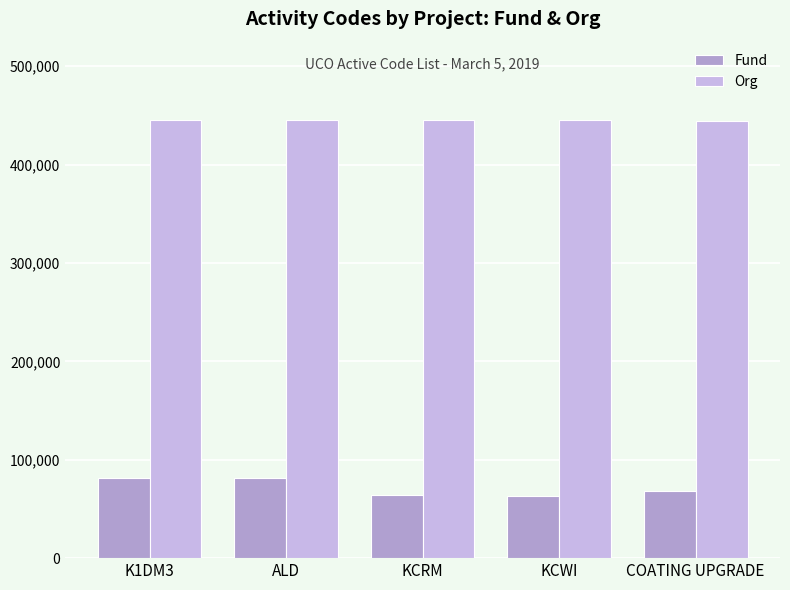

What are all the series names shown in the legend?

Fund, Org